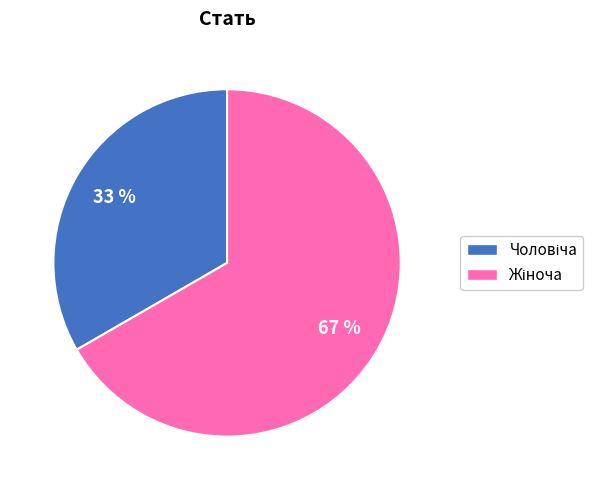

To the nearest percent, what is the average slice percentage?

50%